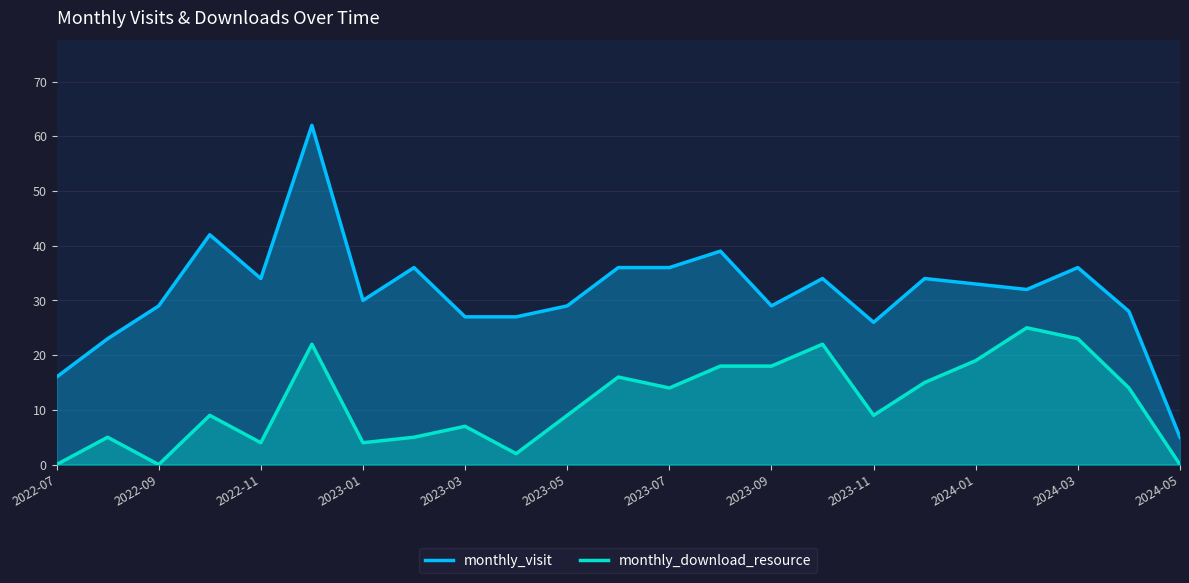

What is the total value across all series at 2023-09?

47